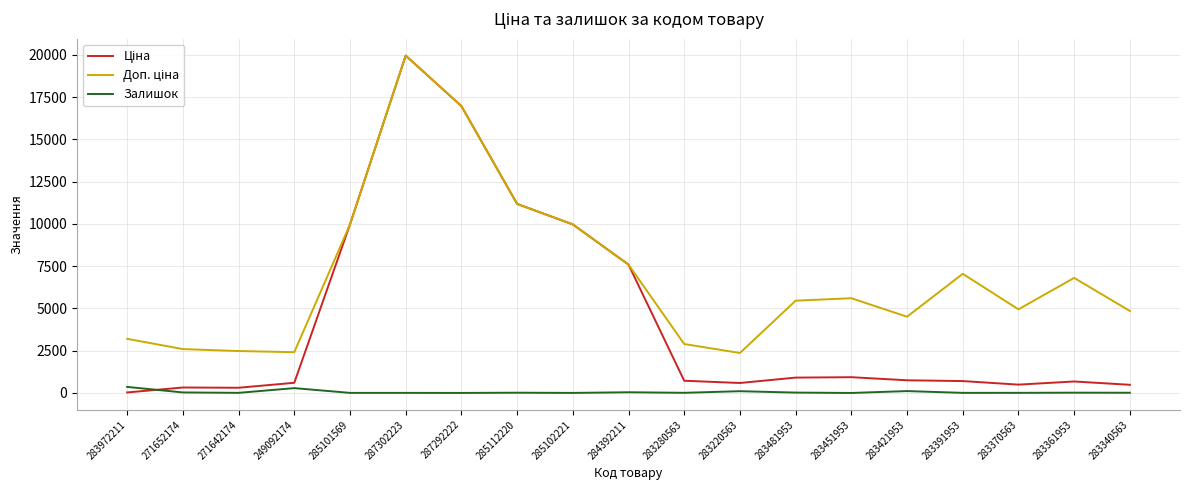

Which label corresponds to the largest value in the chart?

287302223